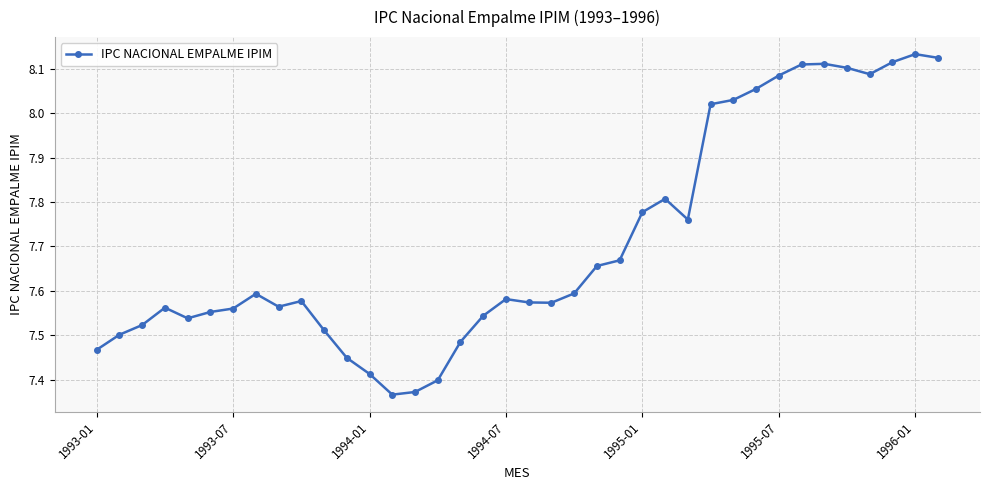

What is the difference between the second highest and second lowest values?

0.8